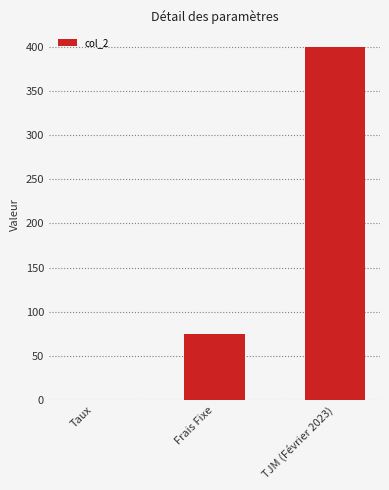

At which category does the chart reach its peak across all series?

TJM (Février 2023)